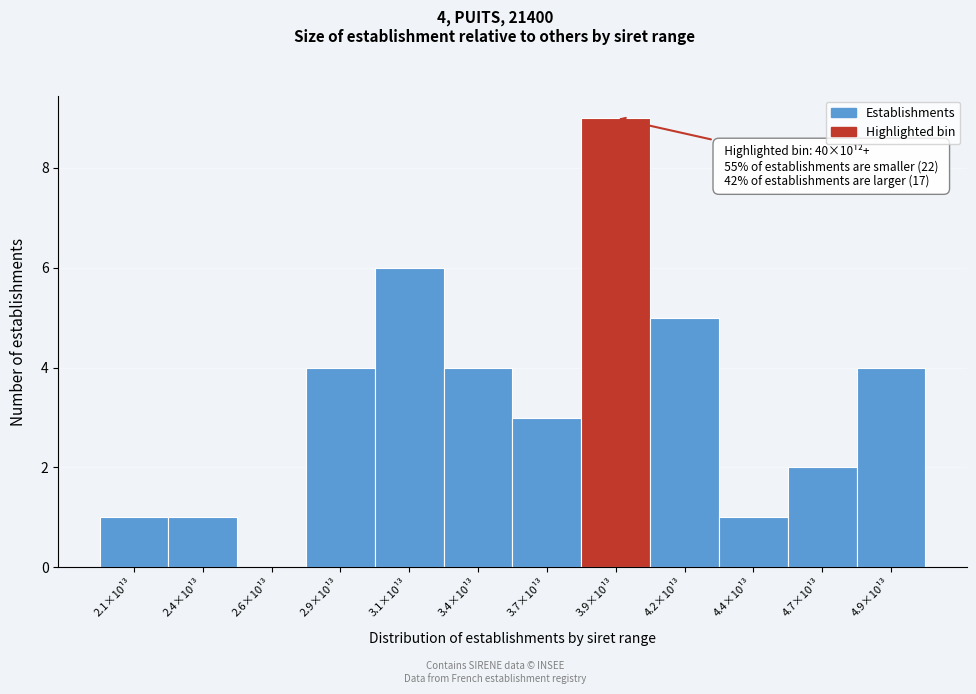

Reading left to right, transcribe all the data shown in this chart.

2.1×10¹³=1	2.4×10¹³=1	2.6×10¹³=0	2.9×10¹³=4	3.1×10¹³=6	3.4×10¹³=4	3.7×10¹³=3	3.9×10¹³=9	4.2×10¹³=5	4.4×10¹³=1	4.7×10¹³=2	4.9×10¹³=4